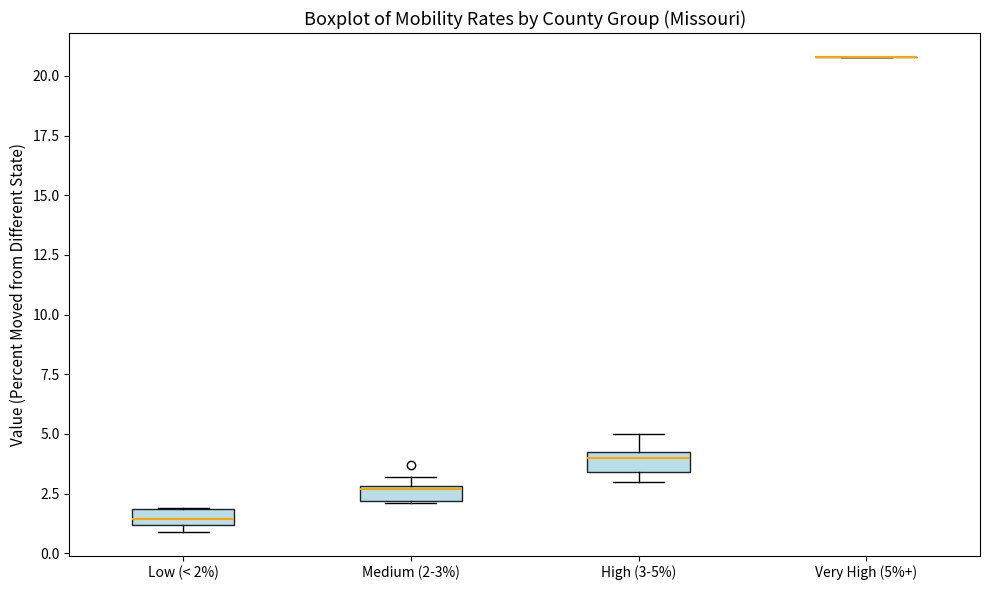

Where is the lower edge of the box for High (3-5%) on the y-axis? The values are not printed on the chart, so give them approximately, as read against the axis.

3.5